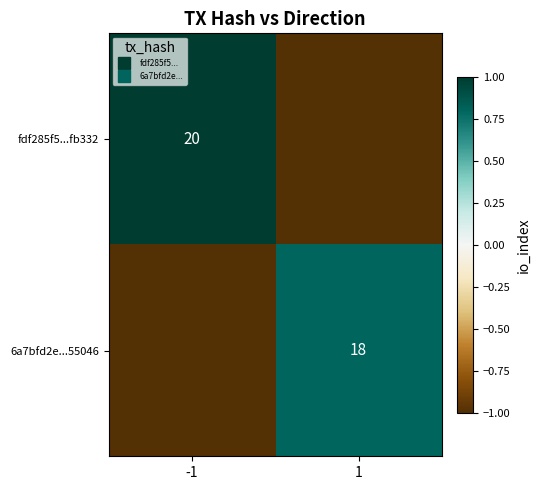

What is the difference between the fdf285f5...fb332 values at 1 and -1?

2.0